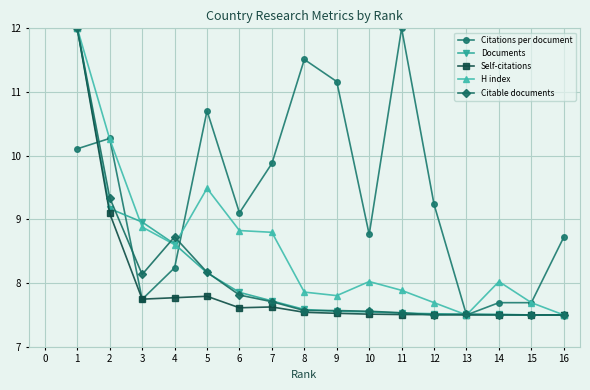

What is the greatest value displayed?

12.0